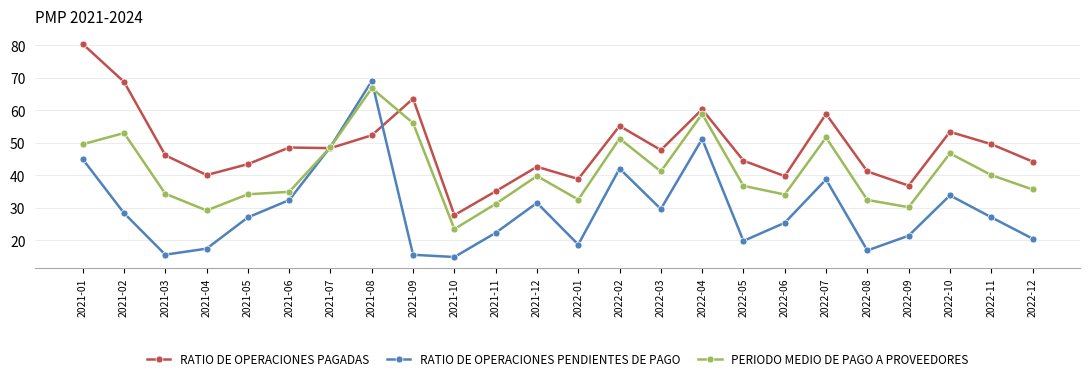

How many interior local valleys does the RATIO DE OPERACIONES PENDIENTES DE PAGO series have?

6